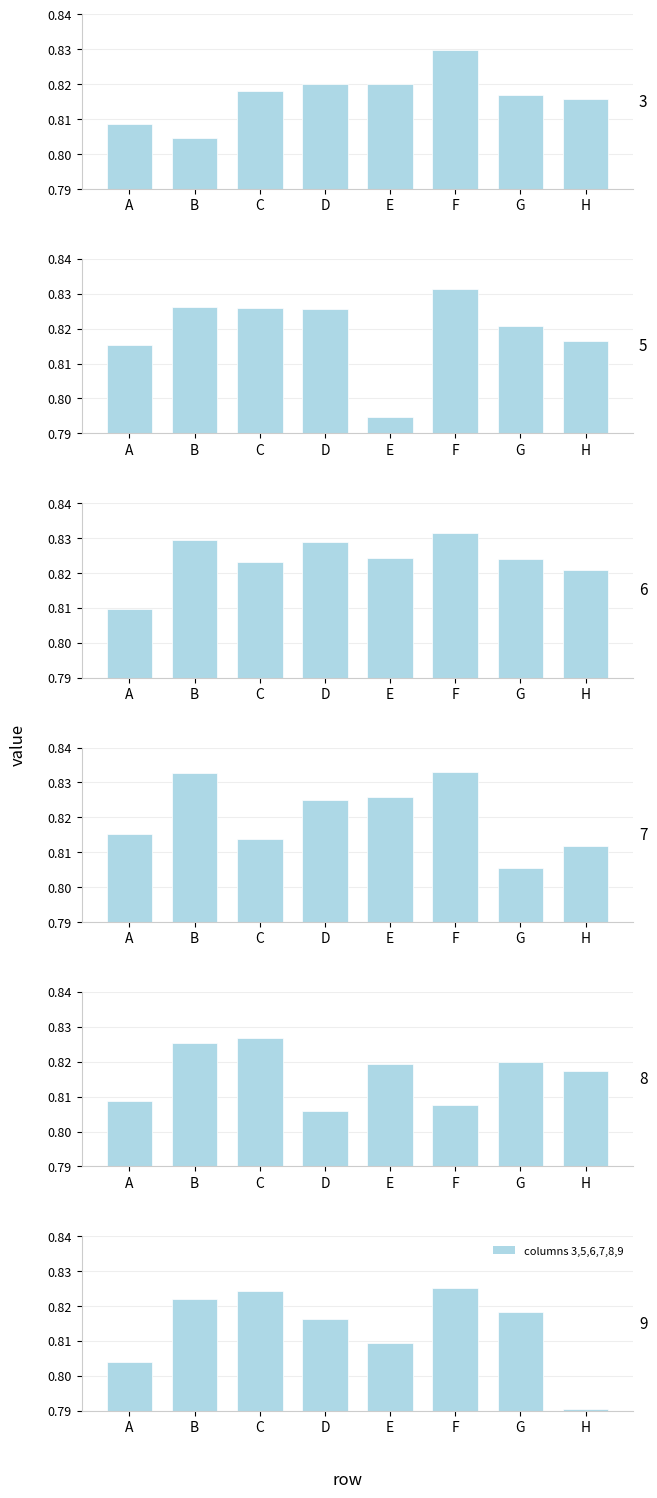

Reading left to right, transcribe all the data shown in this chart.

3: A=0.8	B=0.8	C=0.8	D=0.8	E=0.8	F=0.8	G=0.8	H=0.8
5: A=0.8	B=0.8	C=0.8	D=0.8	E=0.8	F=0.8	G=0.8	H=0.8
6: A=0.8	B=0.8	C=0.8	D=0.8	E=0.8	F=0.8	G=0.8	H=0.8
7: A=0.8	B=0.8	C=0.8	D=0.8	E=0.8	F=0.8	G=0.8	H=0.8
8: A=0.8	B=0.8	C=0.8	D=0.8	E=0.8	F=0.8	G=0.8	H=0.8
9: A=0.8	B=0.8	C=0.8	D=0.8	E=0.8	F=0.8	G=0.8	H=0.8